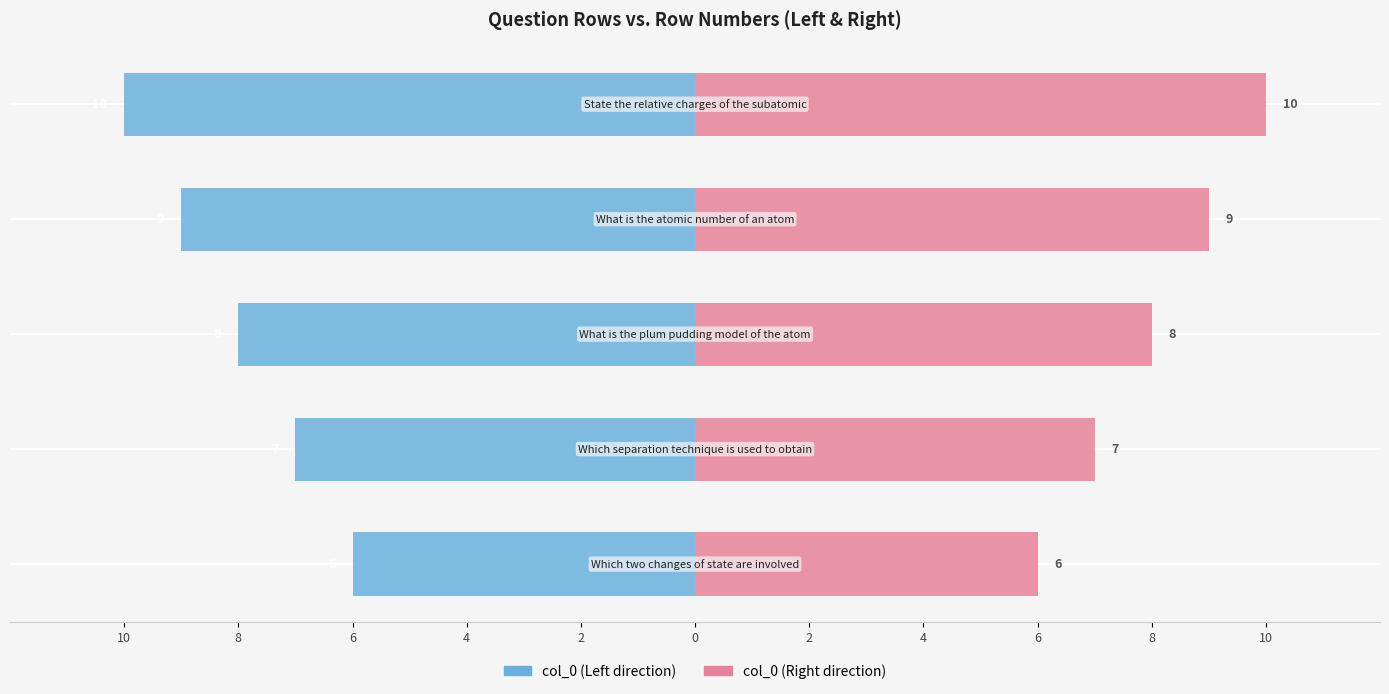

What is the greatest value displayed?

10